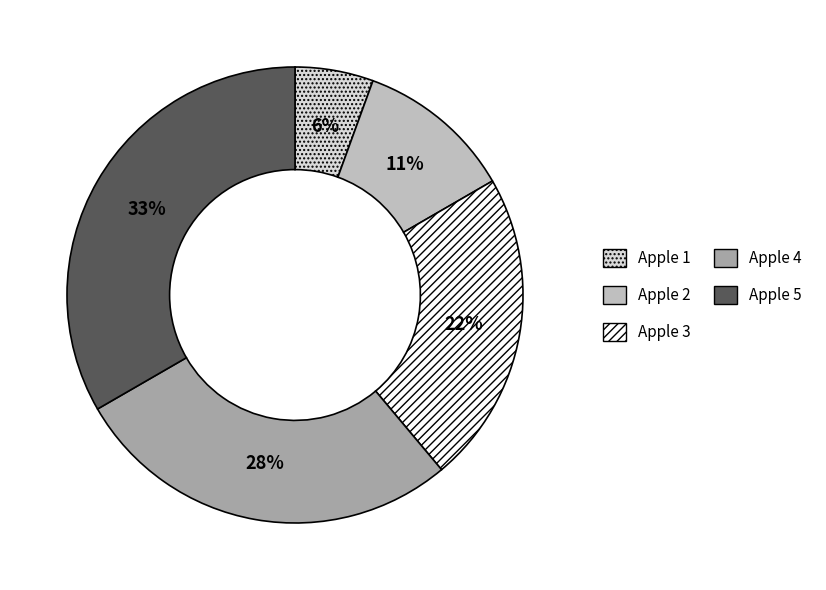

Does any single category account for the majority?

No